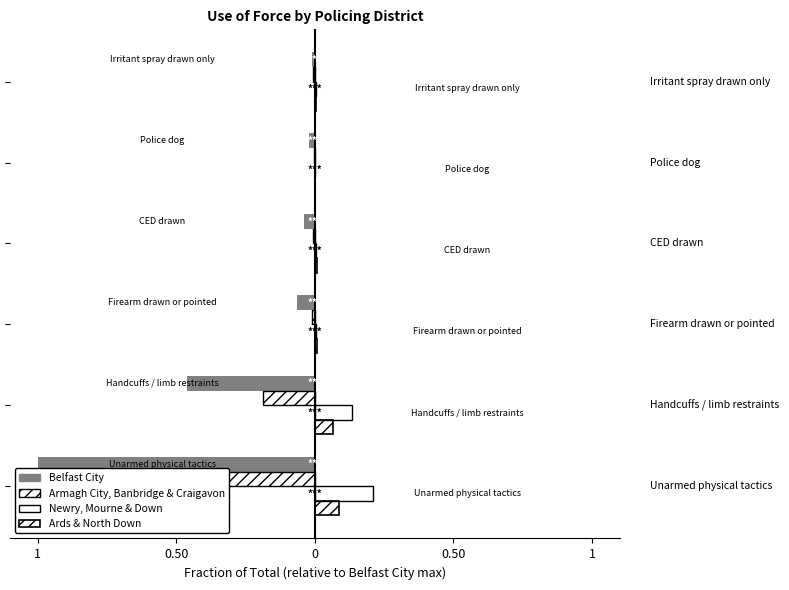

Is the value of Newry, Mourne & Down at 0 greater than the value of Armagh City, Banbridge & Craigavon at 5?

Yes